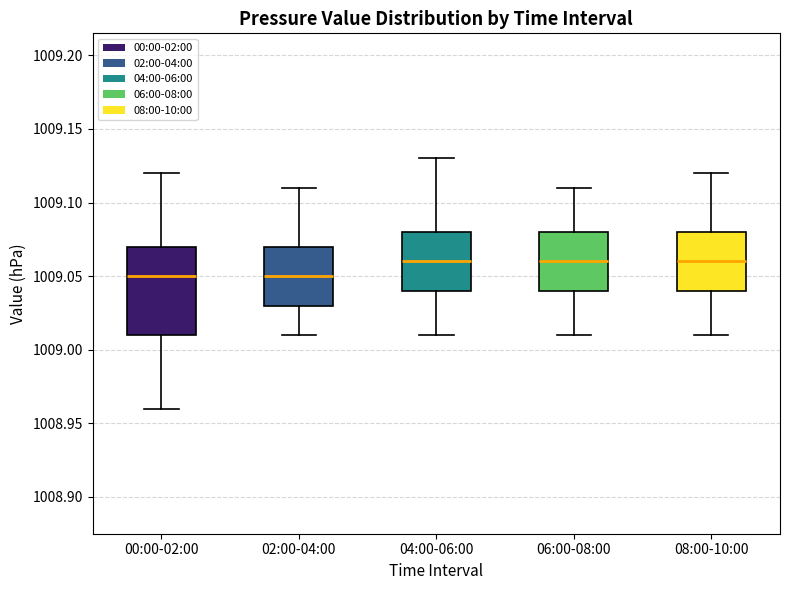

Reading left to right, transcribe this box plot: for each box, give where its median line is, the range the box spans, and where its two whiskers end, as read against the y-axis. The values are not printed on the chart, so give them approximately, as read against the axis.

00:00-02:00: median 1009.05, box 1009.01 to 1009.07, whiskers 1008.96 to 1009.12
02:00-04:00: median 1009.05, box 1009.03 to 1009.07, whiskers 1009.01 to 1009.11
04:00-06:00: median 1009.06, box 1009.04 to 1009.08, whiskers 1009.01 to 1009.13
06:00-08:00: median 1009.06, box 1009.04 to 1009.08, whiskers 1009.01 to 1009.11
08:00-10:00: median 1009.06, box 1009.04 to 1009.08, whiskers 1009.01 to 1009.12